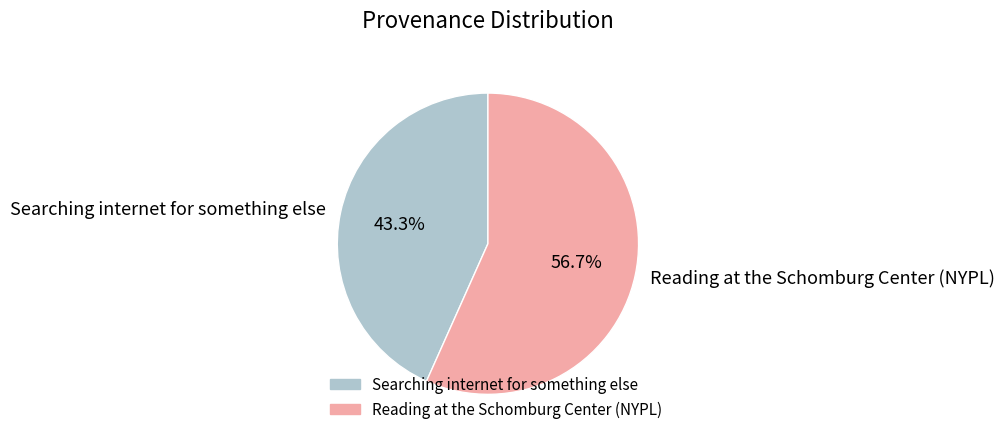

Which slice is the largest?

Reading at the Schomburg Center (NYPL)